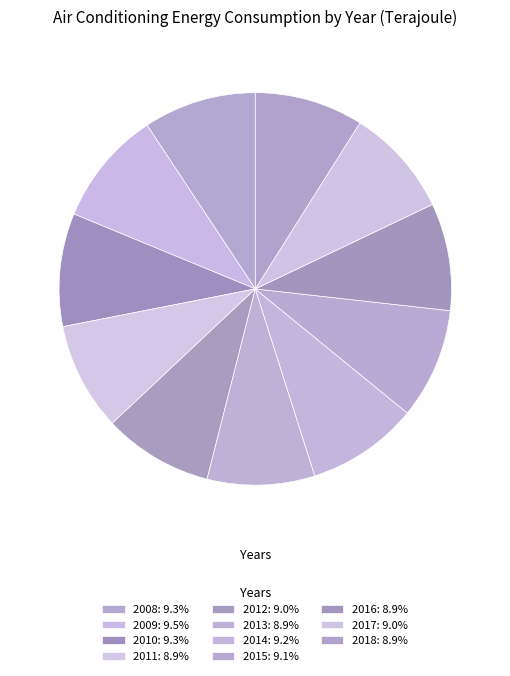

Is there a majority slice in this chart?

No